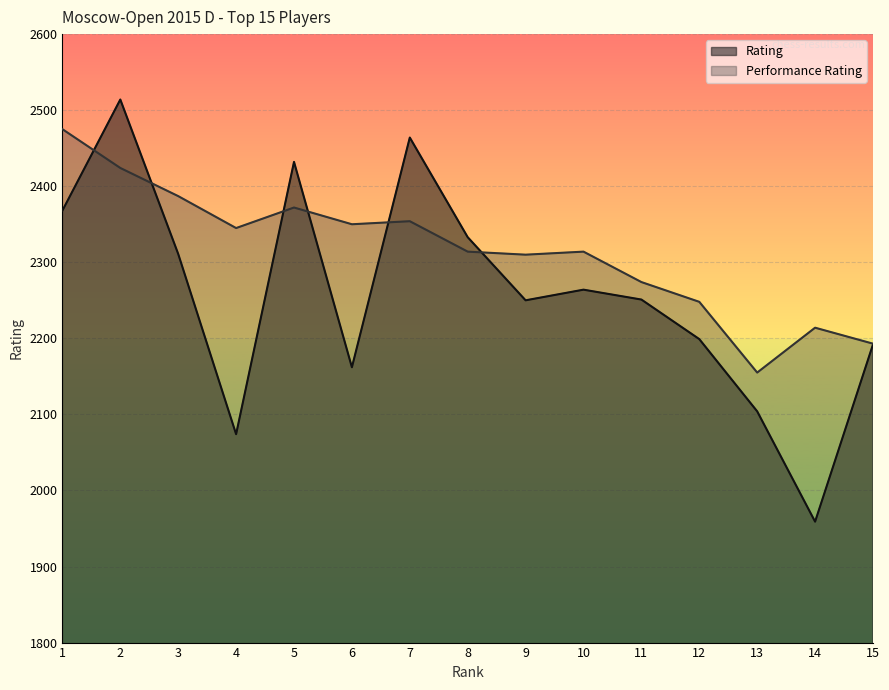

What are all the series names shown in the legend?

Rating, Performance Rating